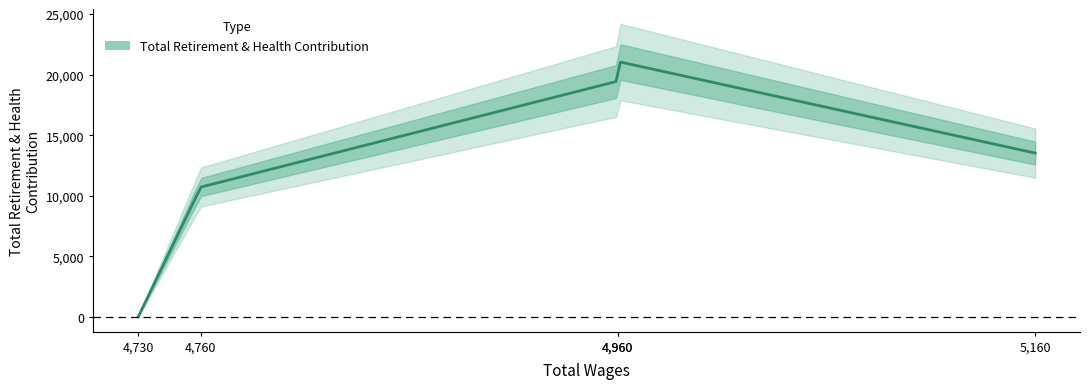

The value at 4760 is 10726. True or false?

True